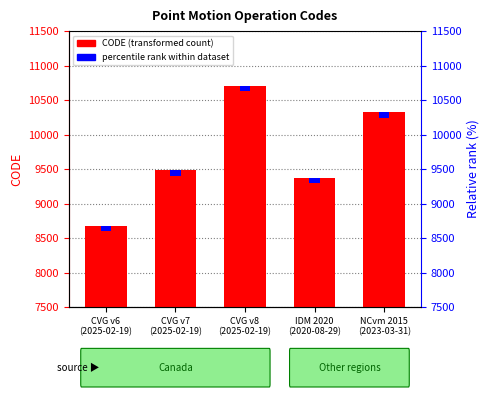

Reading left to right, what are all the values shown in this chart?

CODE value: CVG v6
(2025-02-19)=8676	CVG v7
(2025-02-19)=9483	CVG v8
(2025-02-19)=10707	IDM 2020
(2020-08-29)=9375	NCvm 2015
(2023-03-31)=10323
accent: CVG v6
(2025-02-19)=80	CVG v7
(2025-02-19)=80	CVG v8
(2025-02-19)=80	IDM 2020
(2020-08-29)=80	NCvm 2015
(2023-03-31)=80